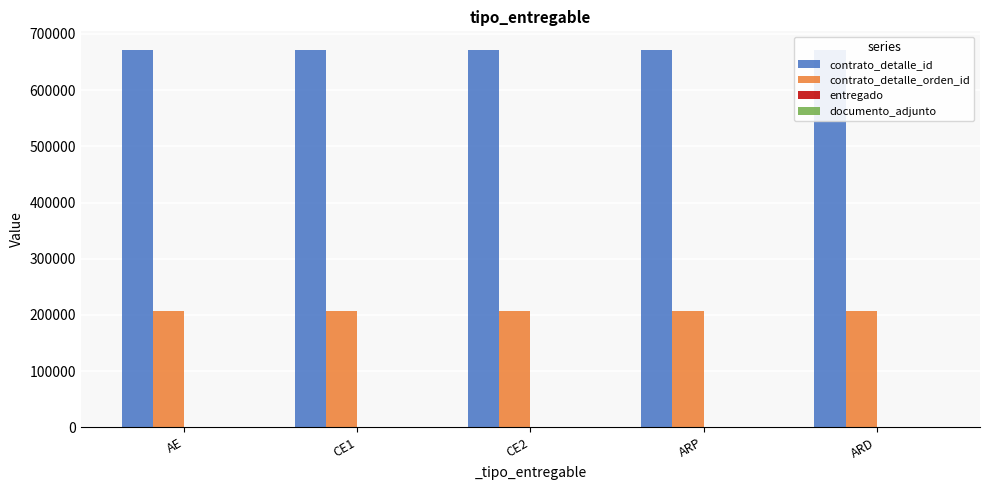

What is the lowest value of the contrato_detalle_orden_id series?

206398